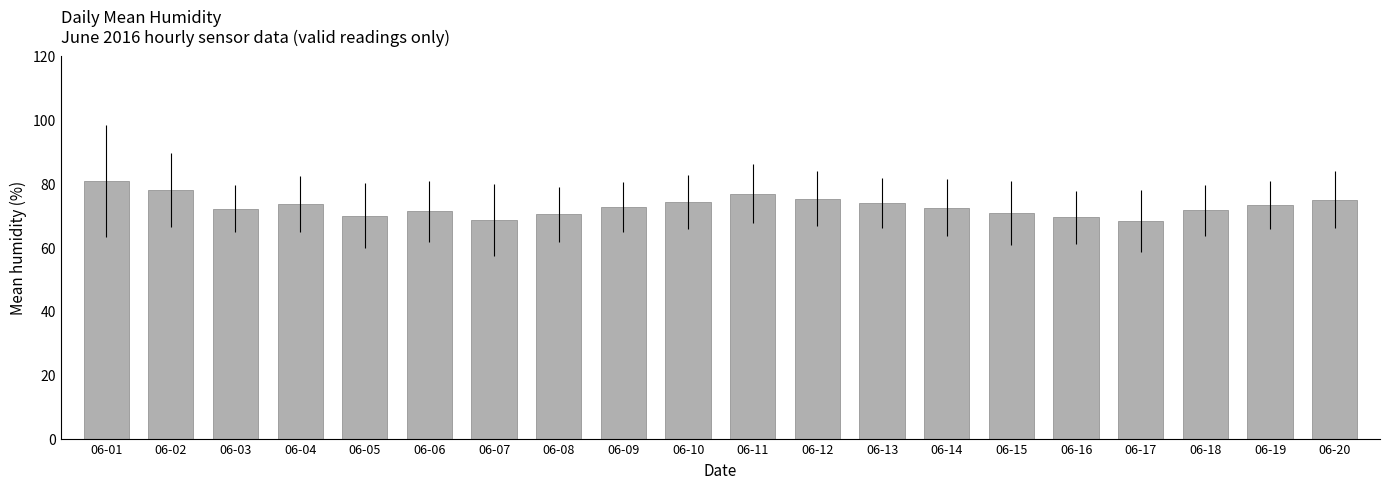

How many categories are shown in the chart?

20